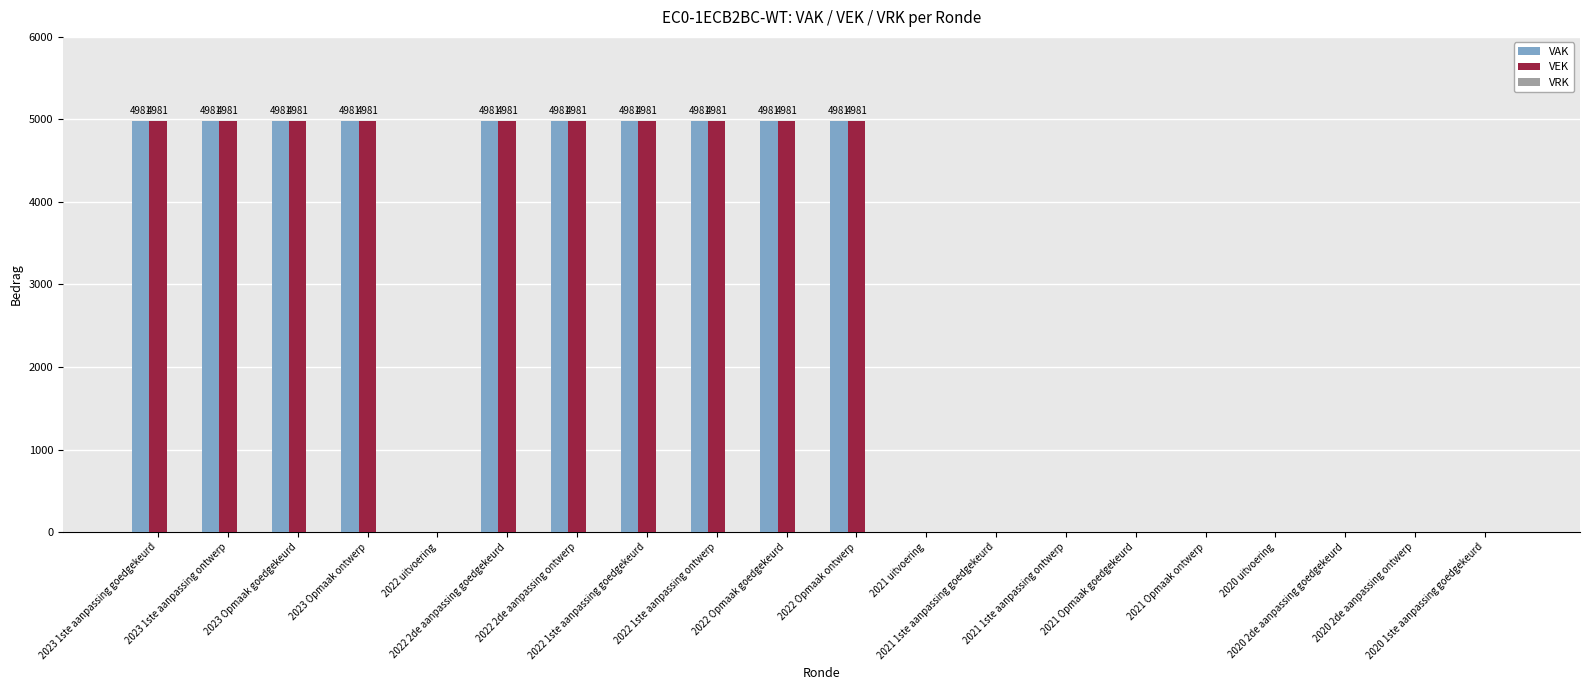

How many VEK values are between 0 and 4981?

20